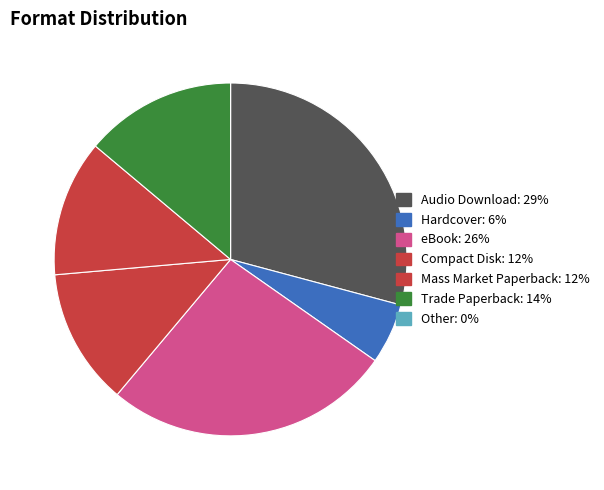

Is there a majority slice in this chart?

No